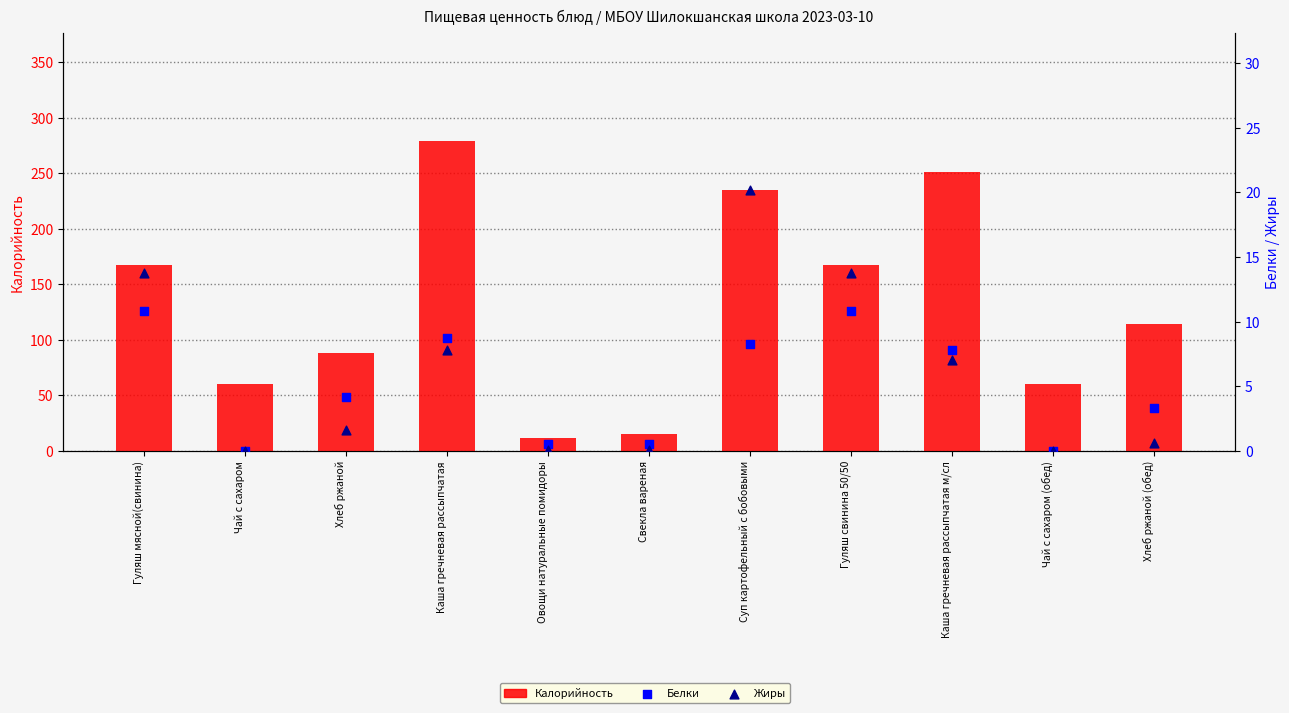

Which series has the largest Y range (max minus min)?

Калорийность